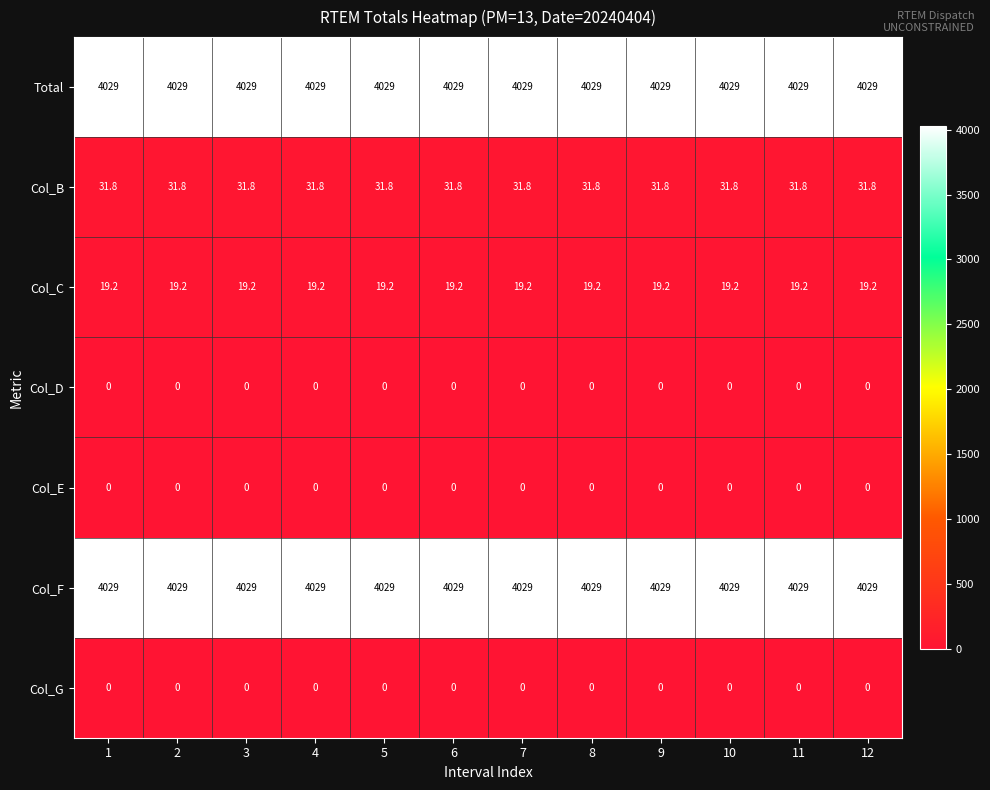

How many distinct data groups are displayed?

7